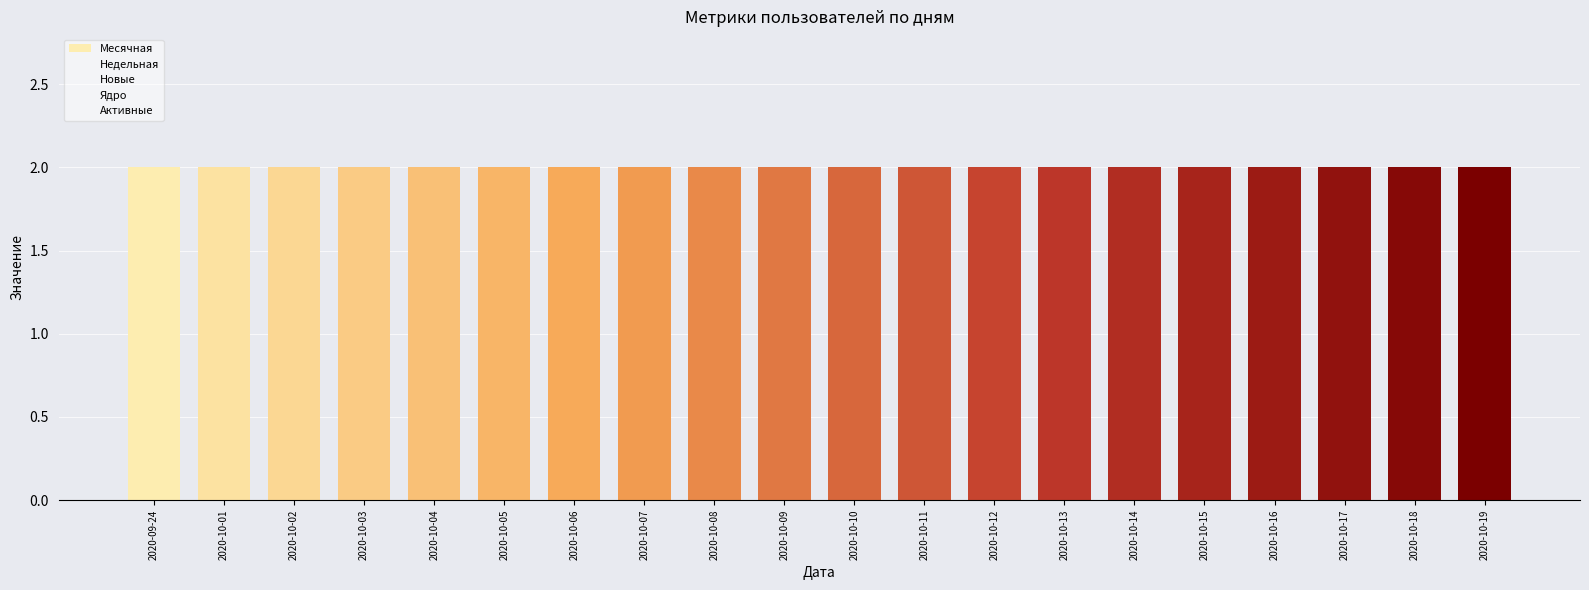

Which has a higher value, 2020-10-06 or 2020-10-11?

2020-10-06